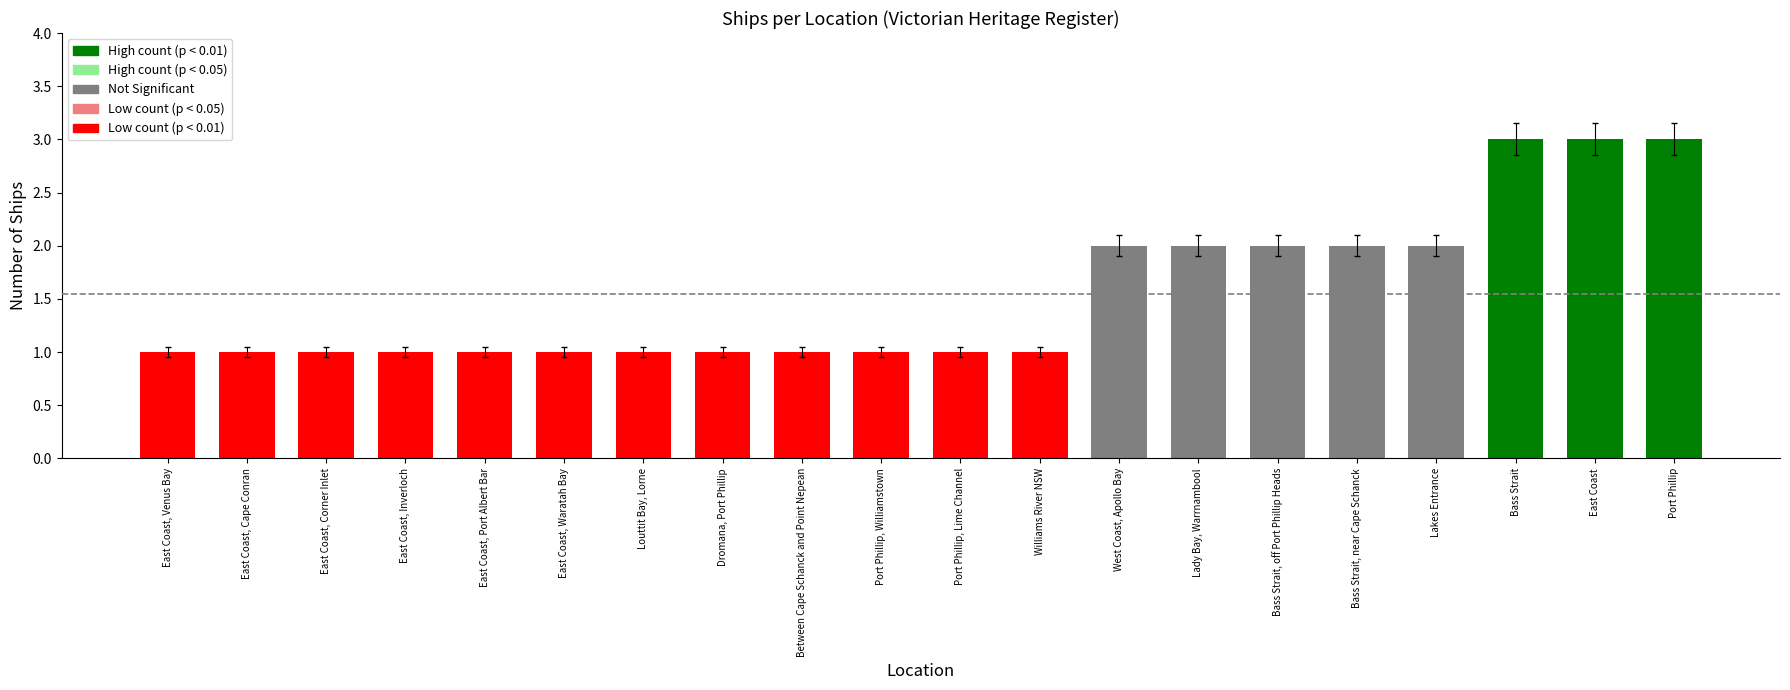

What is the greatest value displayed?

3